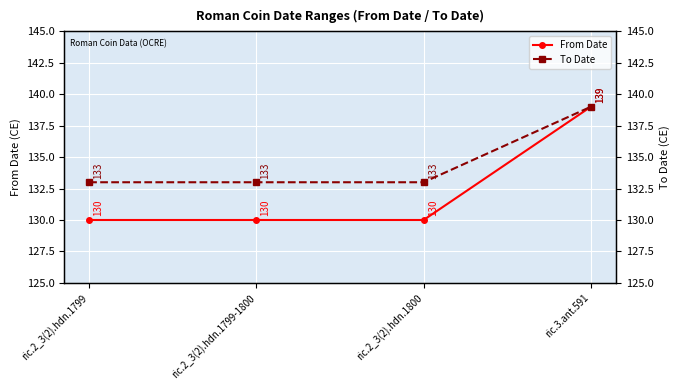

True or false: To Date has more than 0 points higher than both neighbors.

False